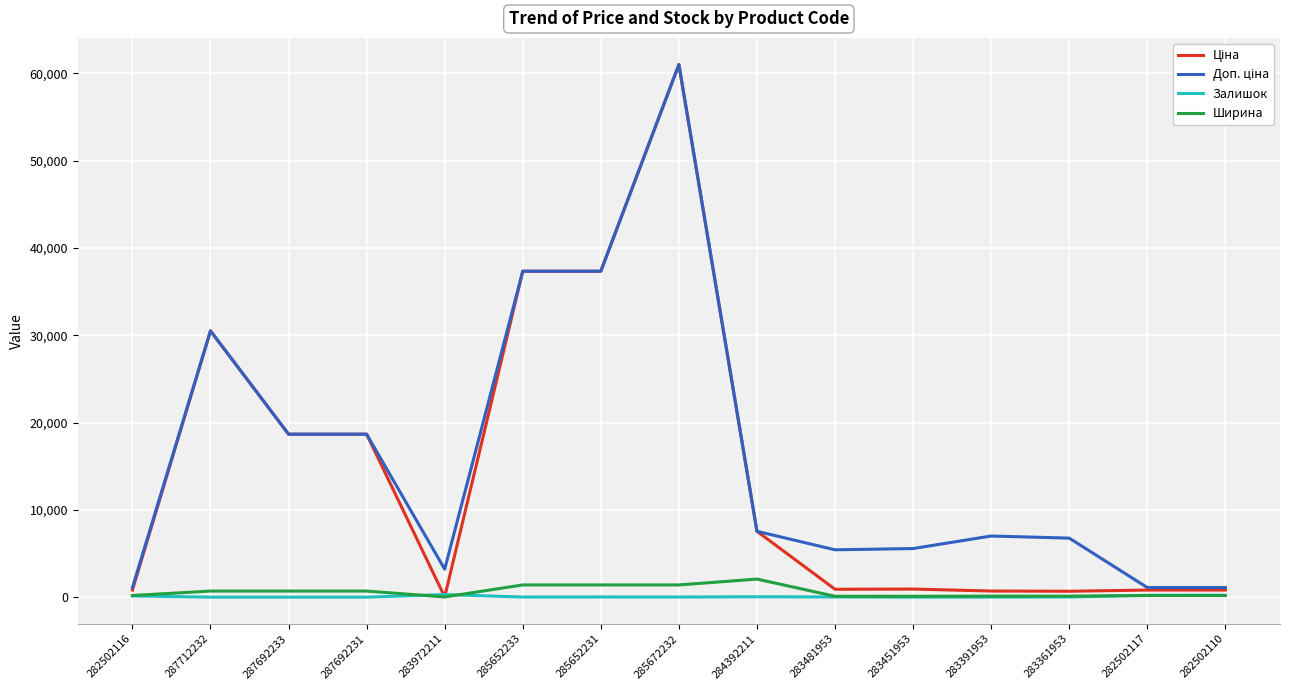

What is the highest value of the Ширина series?

2070.0